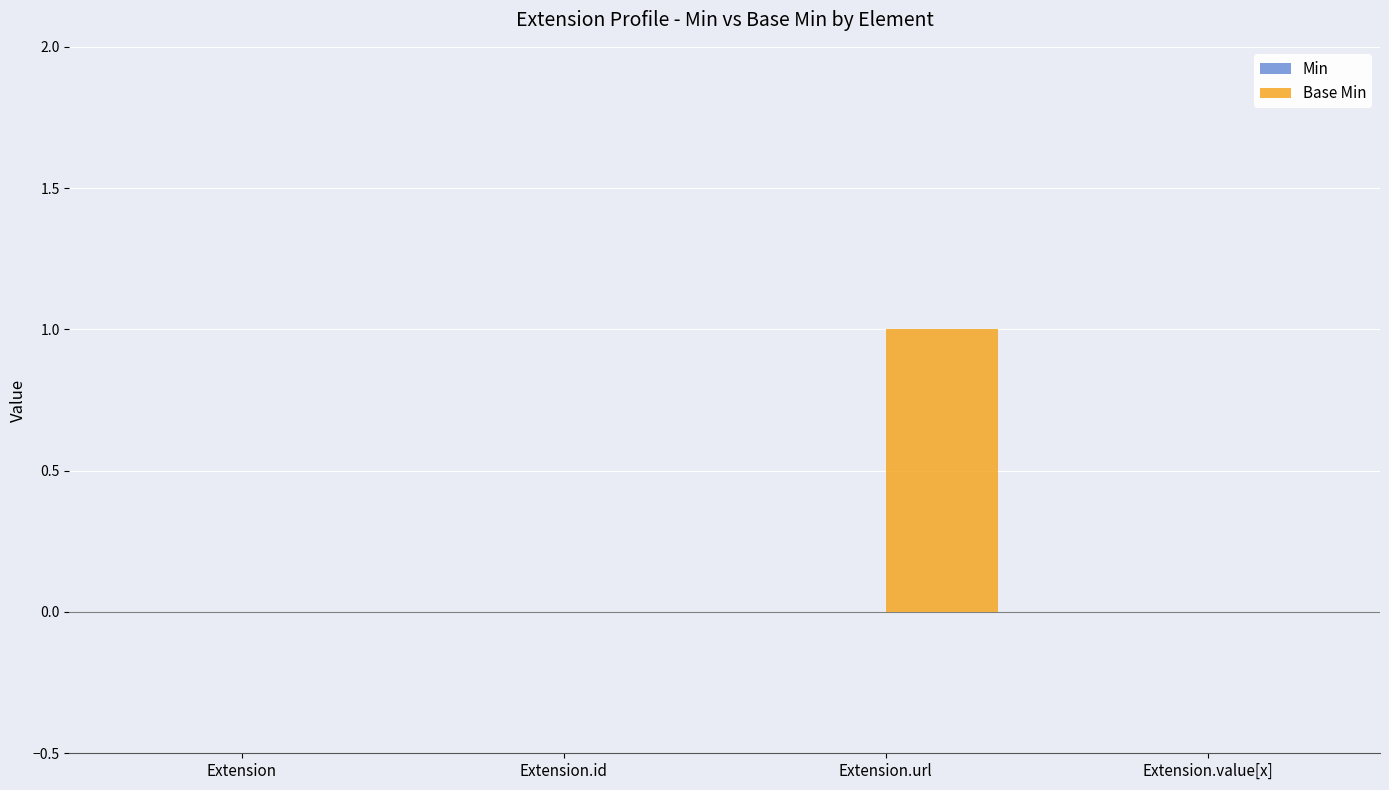

The value at Extension is -1. True or false?

False